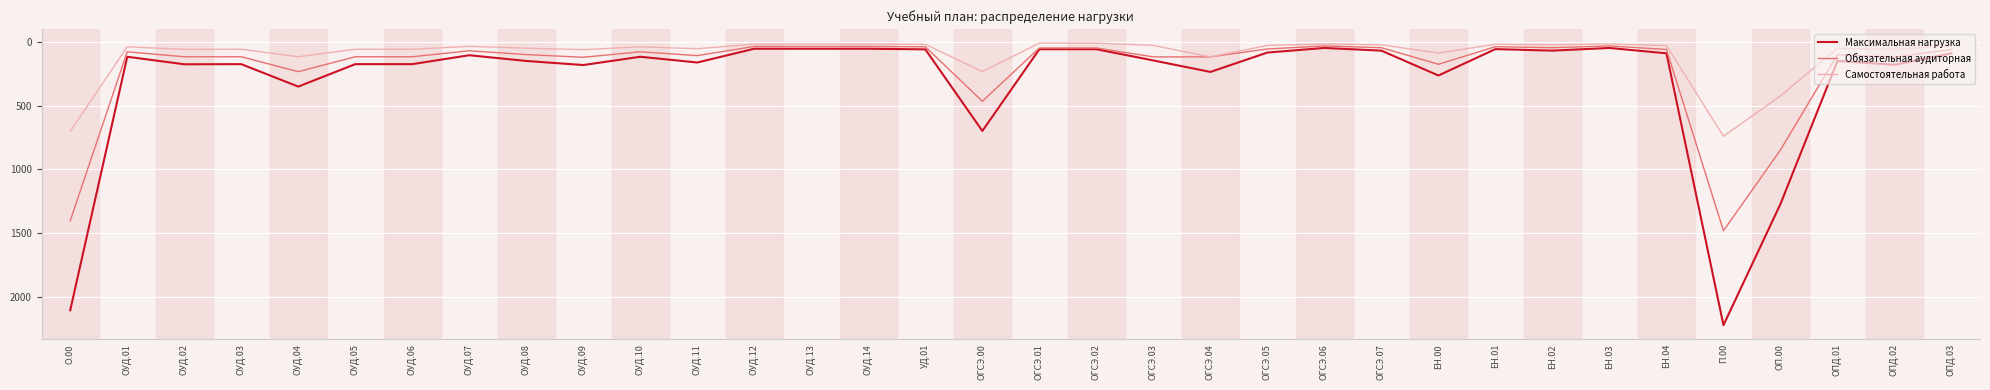

Does the chart have visible grid lines?

Yes